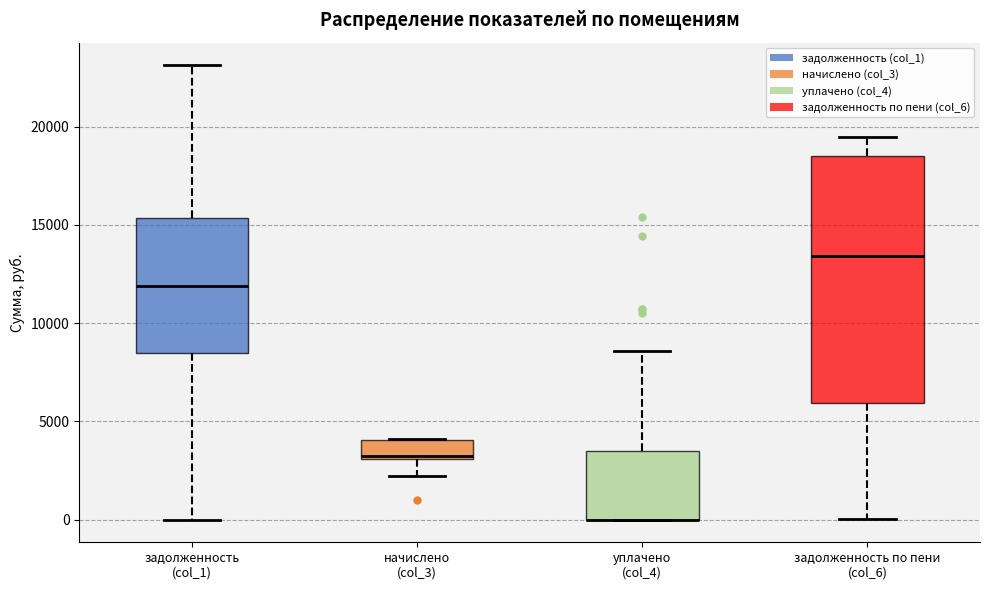

Where does the lower whisker of the box for задолженность по пени (col_6) end on the y-axis? The values are not printed on the chart, so give them approximately, as read against the axis.

0